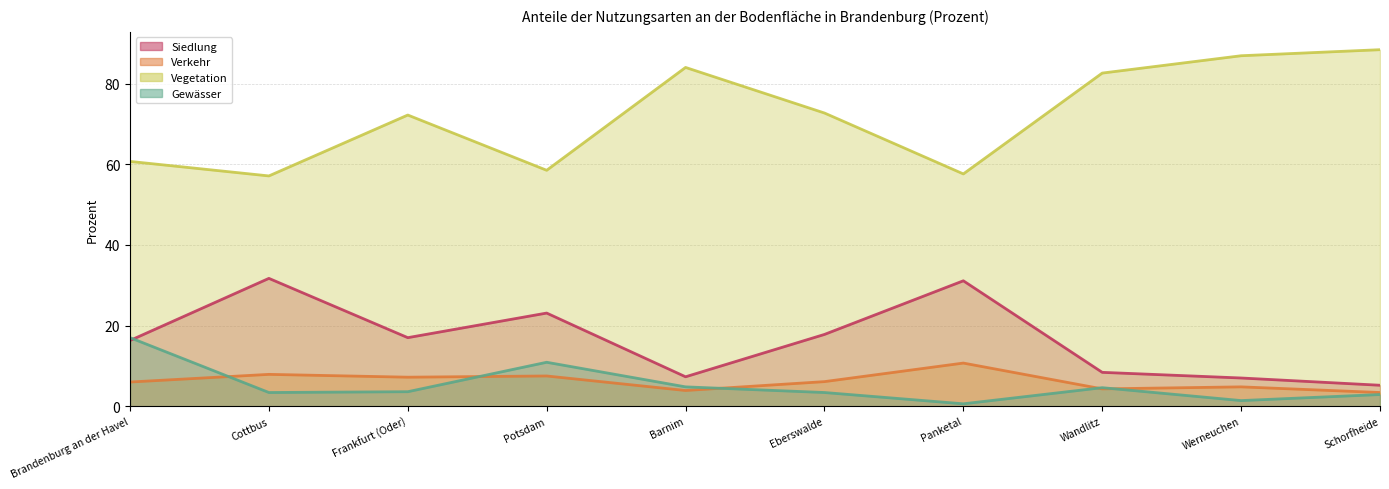

How many lines are shown in the chart?

4